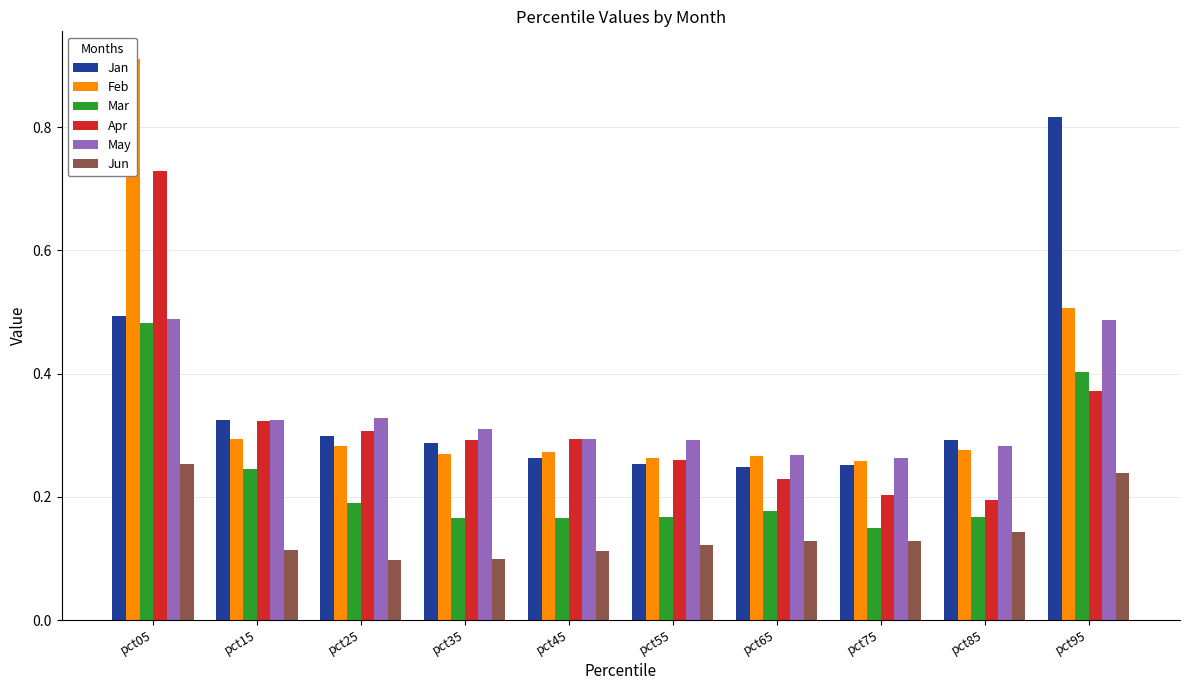

What is the greatest value displayed?

0.9